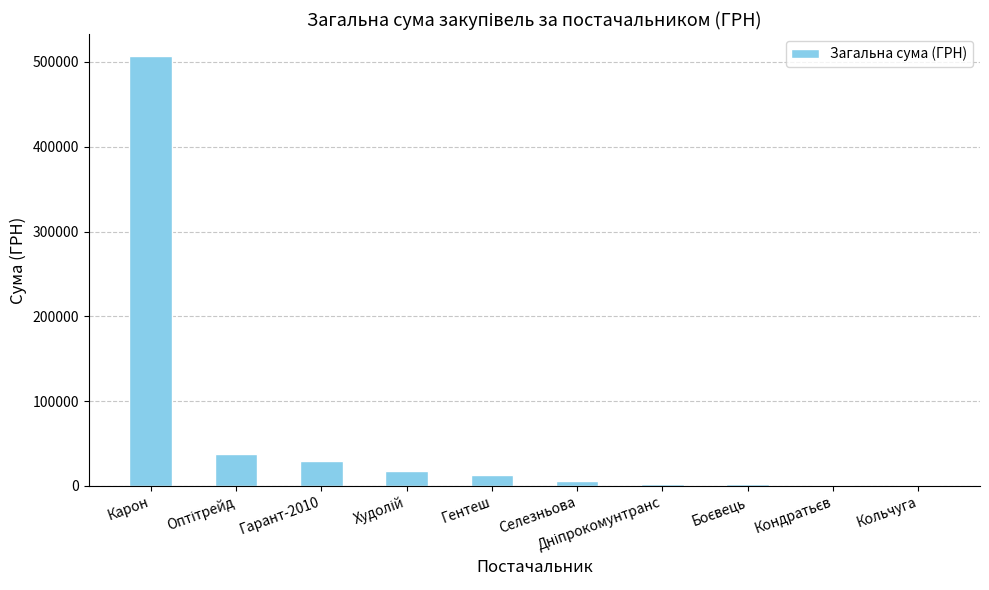

What is the change in value from Селезньова to Кольчуга?

-4800.0